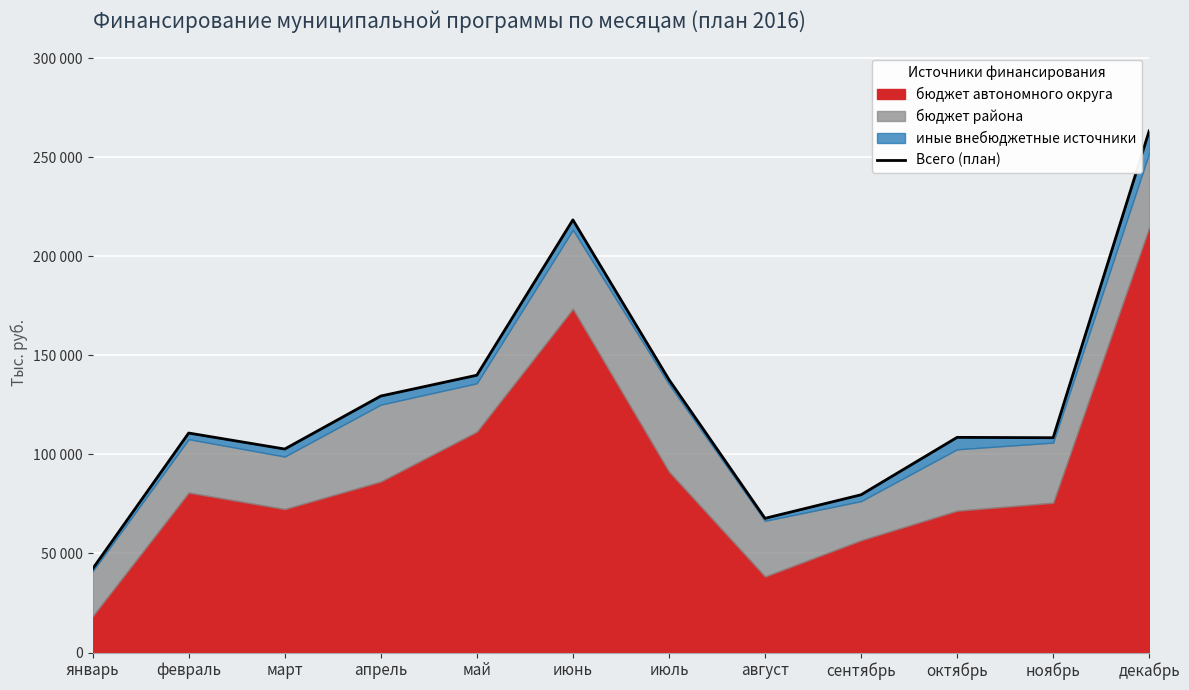

Reading left to right, transcribe all the data shown in this chart.

январь=42267.8	февраль=110776.5	март=102708.5	апрель=129450.1	май=139949.3	июнь=218339.7	июль=137759.5	август=67735.2	сентябрь=79617.6	октябрь=108595.0	ноябрь=108419.8	декабрь=263248.0